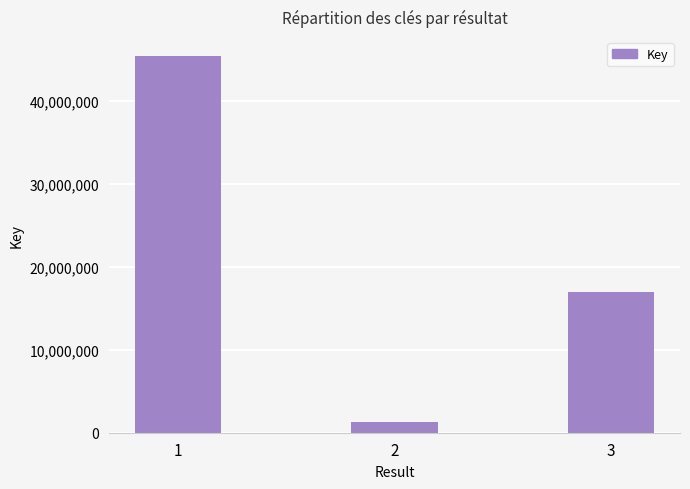

What is the minimum value shown in the chart?

1328511